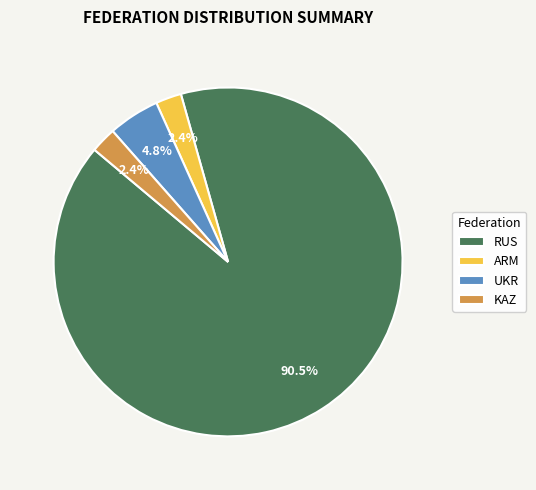

Approximately how many times larger is the value at KAZ compared to ARM?

1.0